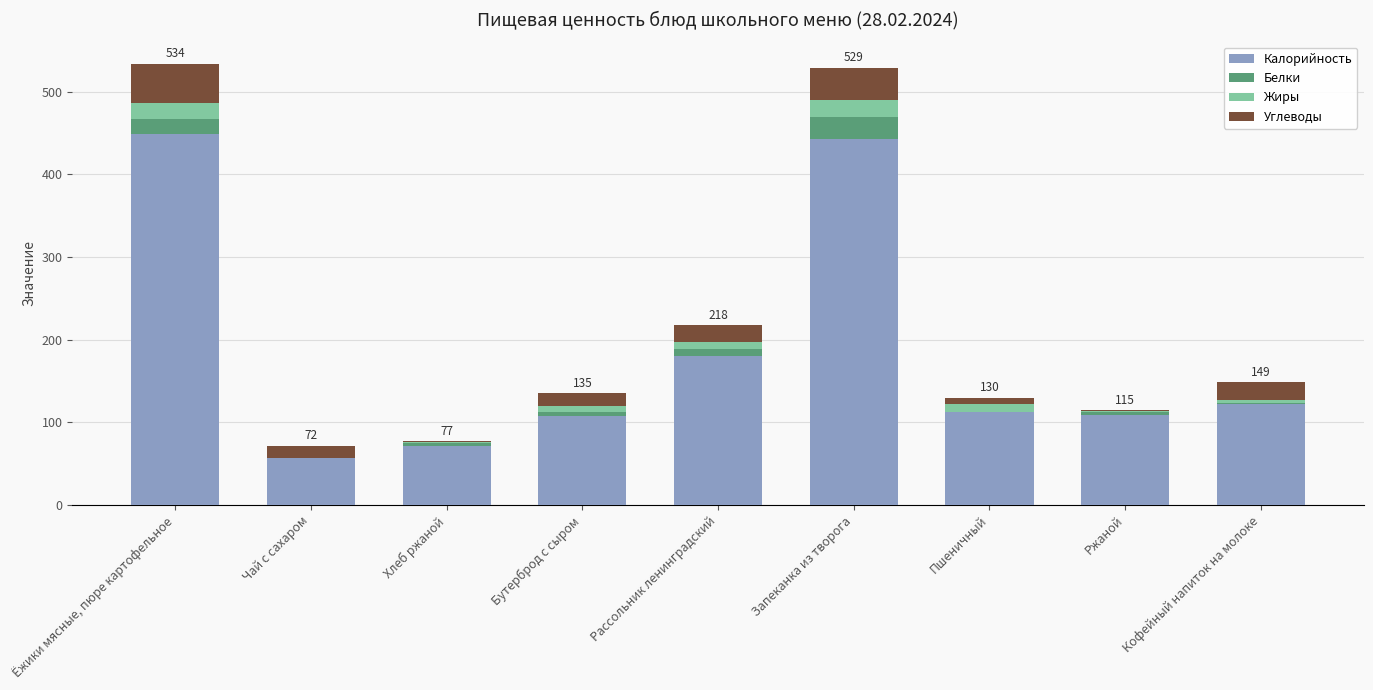

How many distinct data groups are displayed?

4